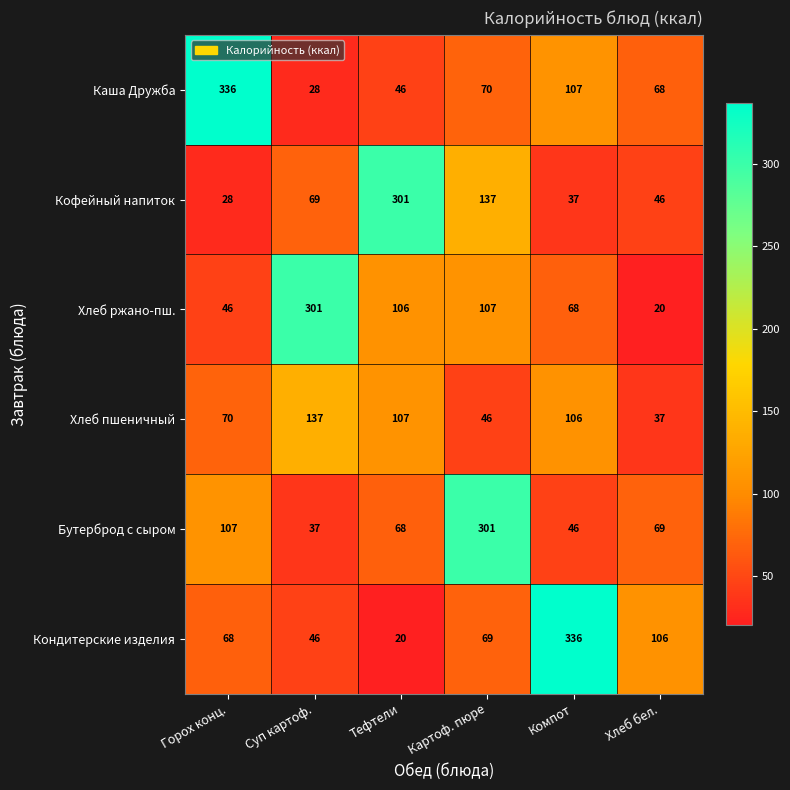

What is the difference between the maximum and minimum values in the Каша Дружба series?

308